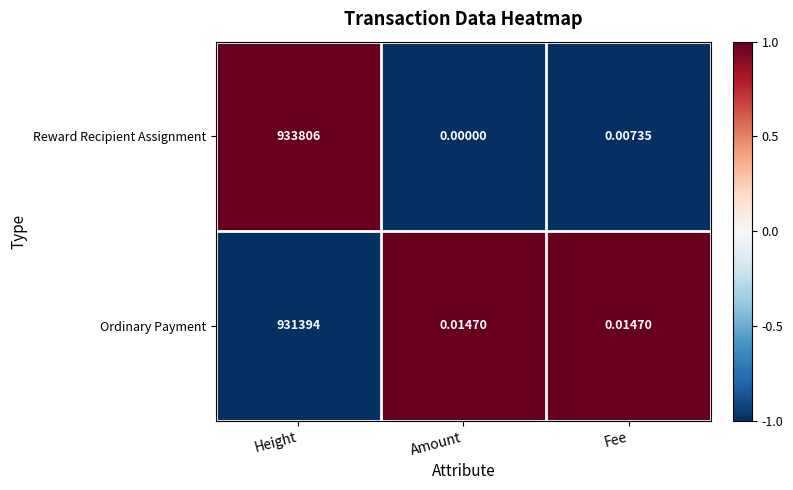

At which category does the chart reach its minimum across all series?

Amount